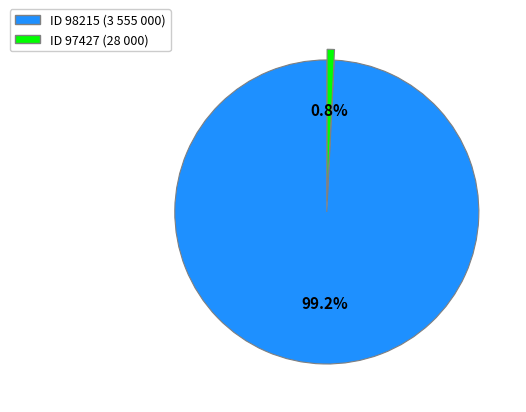

Is there any slice that represents more than half of the pie?

Yes